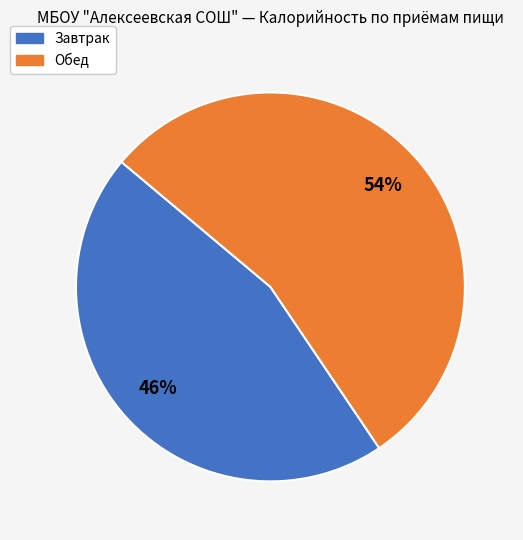

Between Обед and Завтрак, which is larger?

Обед